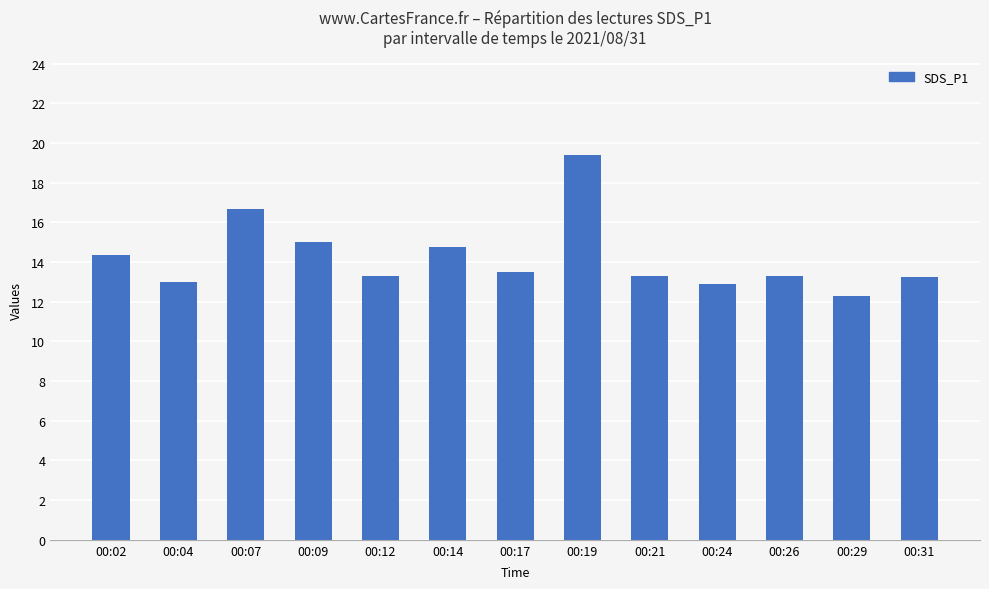

What is the value of the 1st bar from the left?

14.4